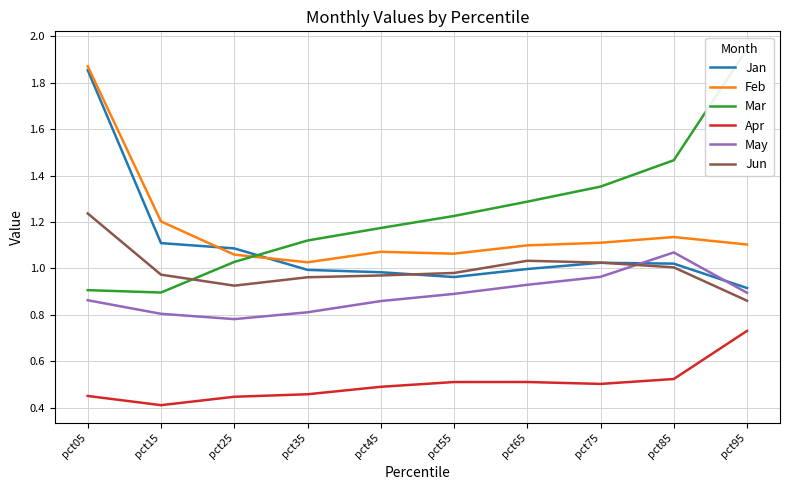

What is the sum of all Mar values?

12.4